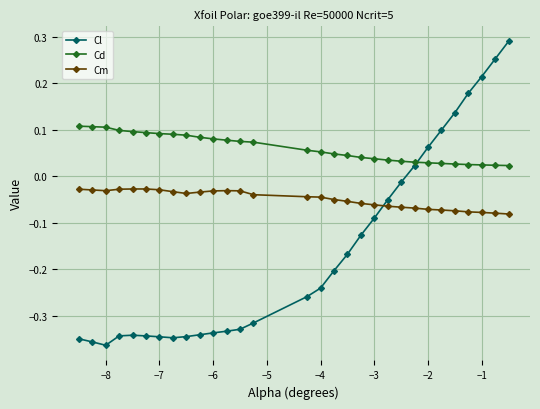

What is the sum of all Cm values?

-1.5